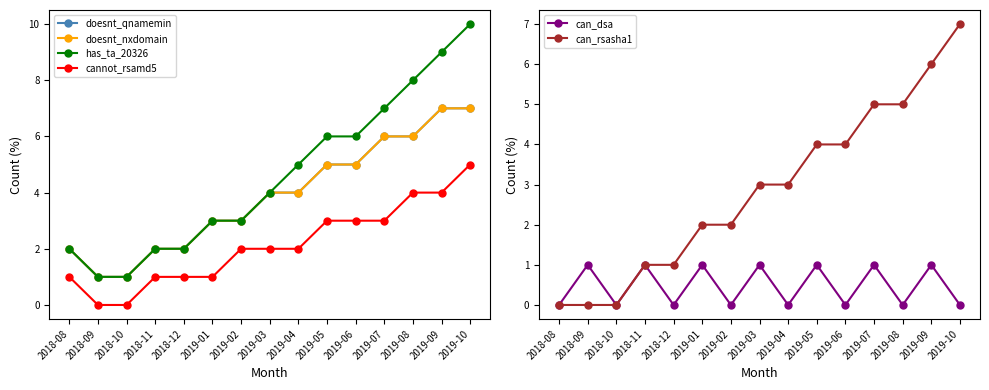

What is the minimum value for has_ta_20326?

1